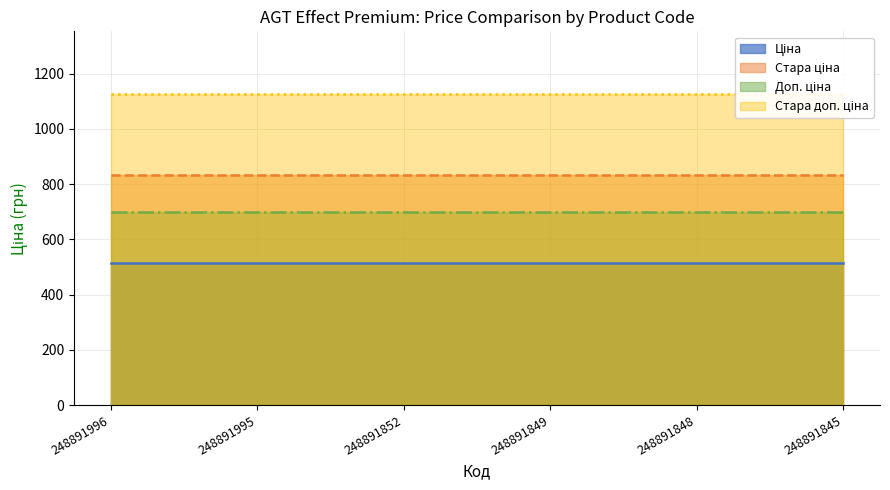

The Ціна series shows 515.8 at 248891995. True or false?

True